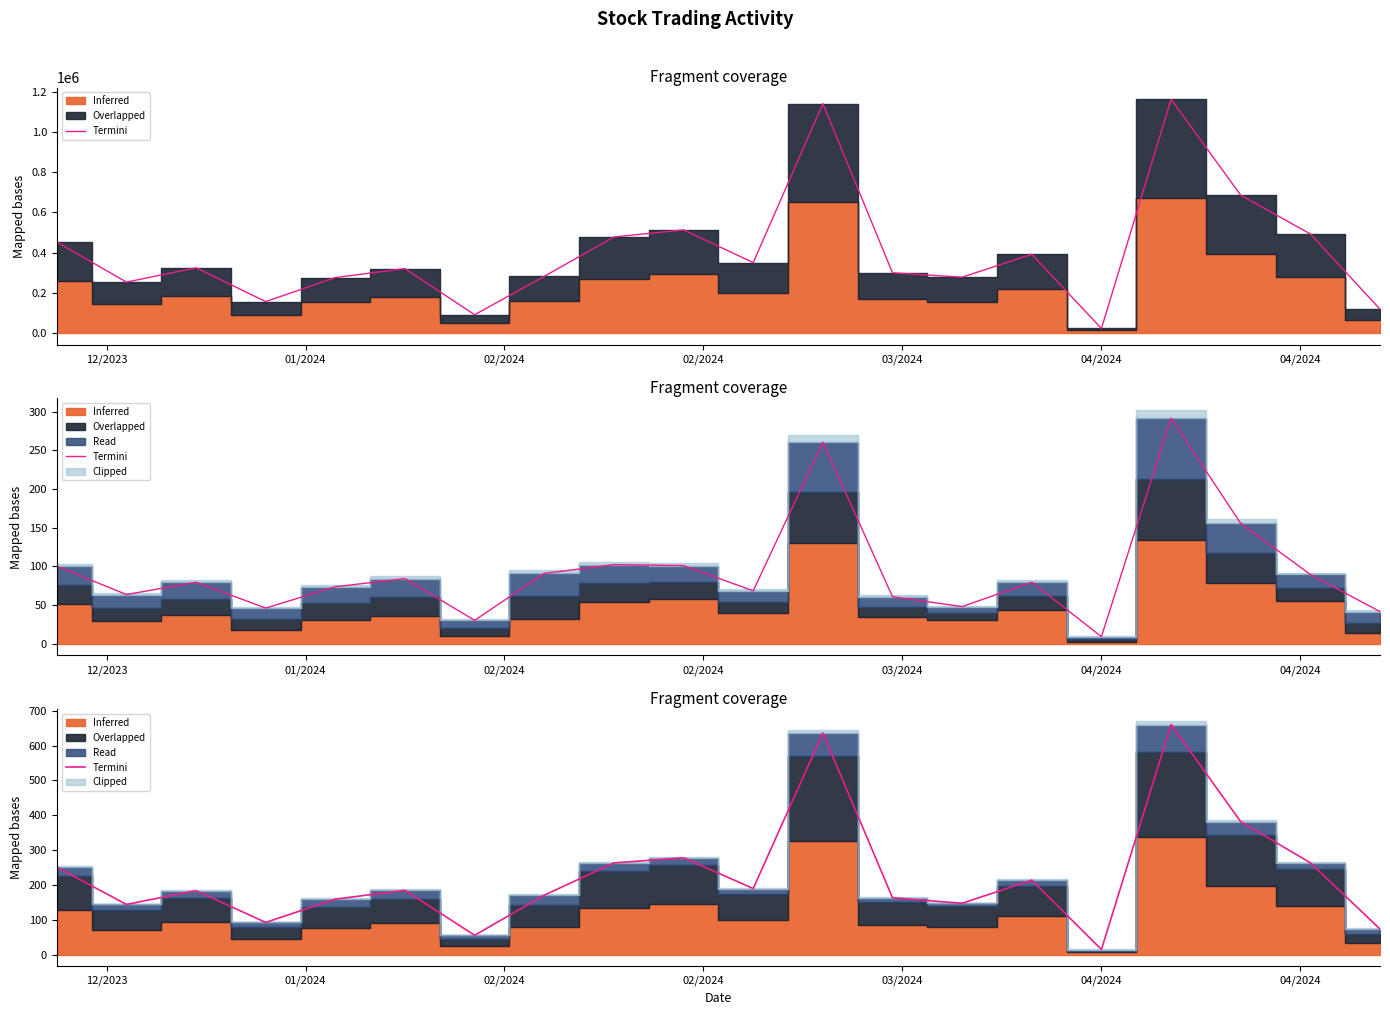

What is the greatest value displayed?

660.6